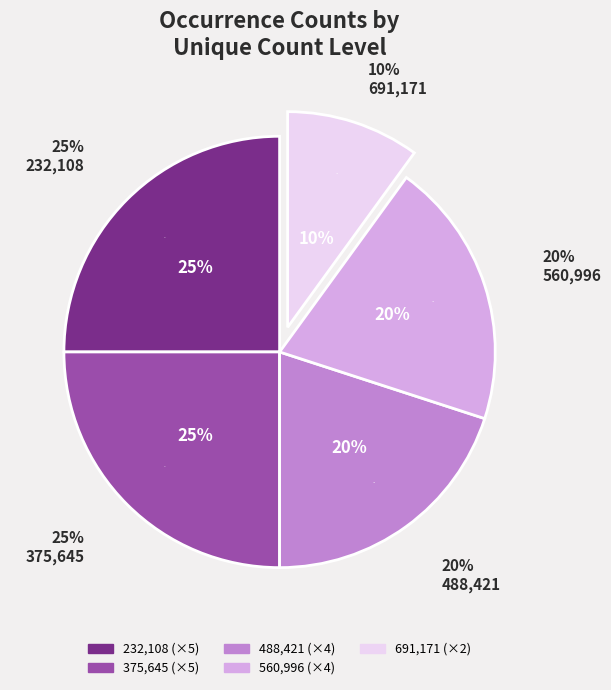

What is the change in value from 375645 to 691171?

+315526